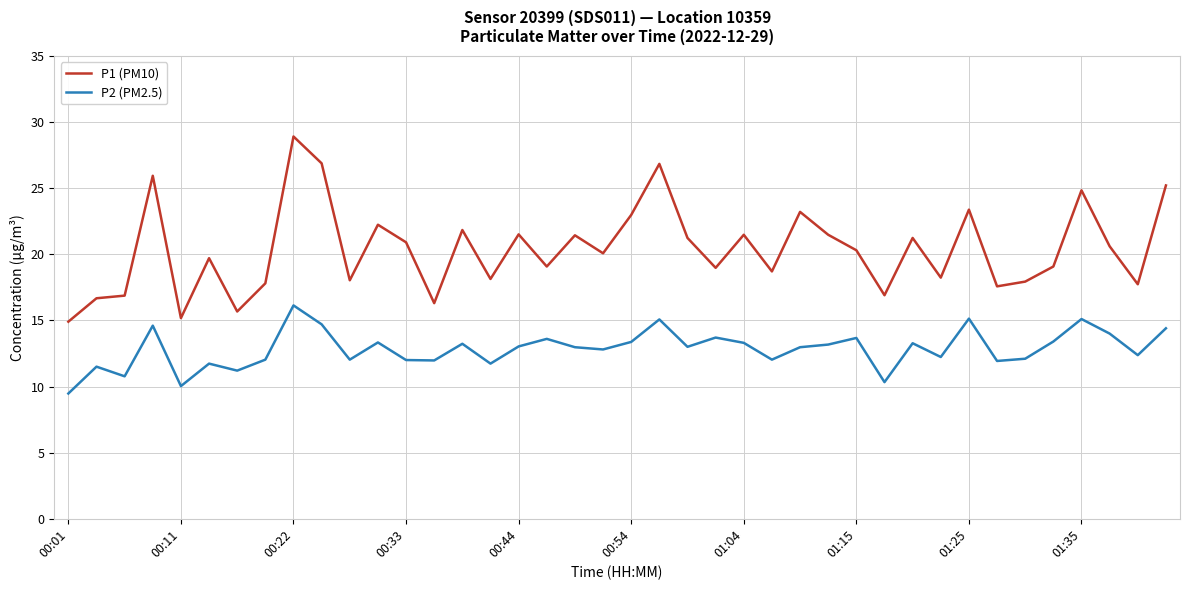

Which series has the largest total across all categories?

P1 (PM10)